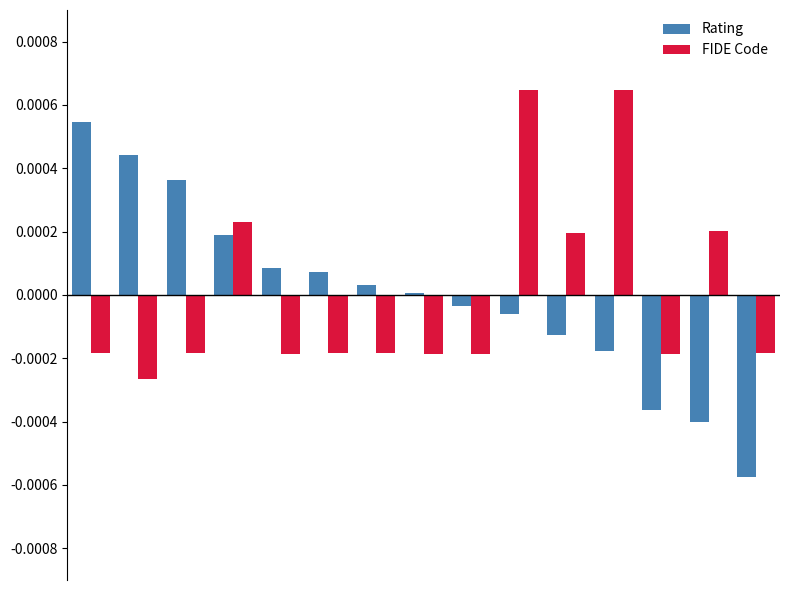

Which series has the widest spread of values?

Rating